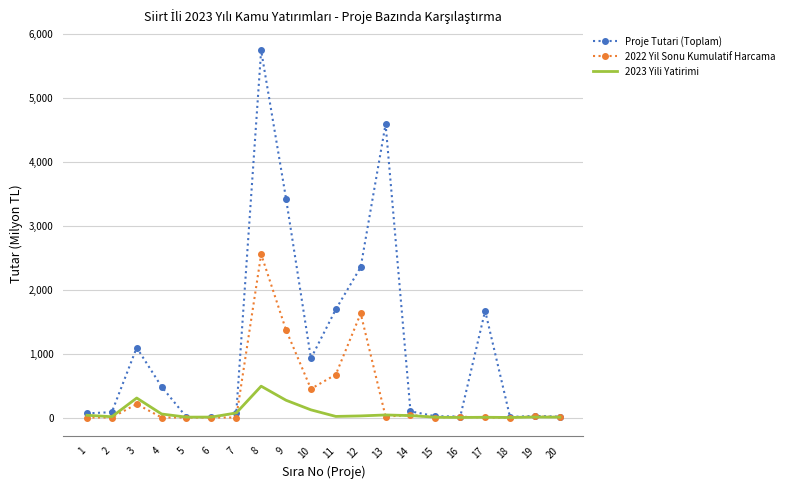

Where is the first local maximum for 2023 Yili Yatirimi?

3